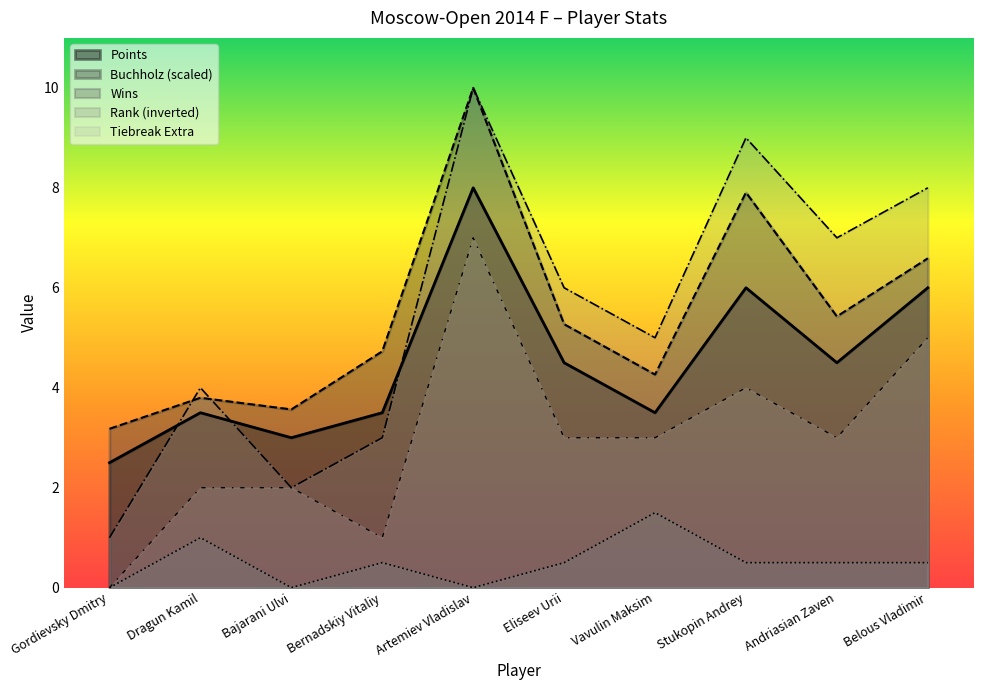

True or false: Rank has more than 2 interior local peaks.

True